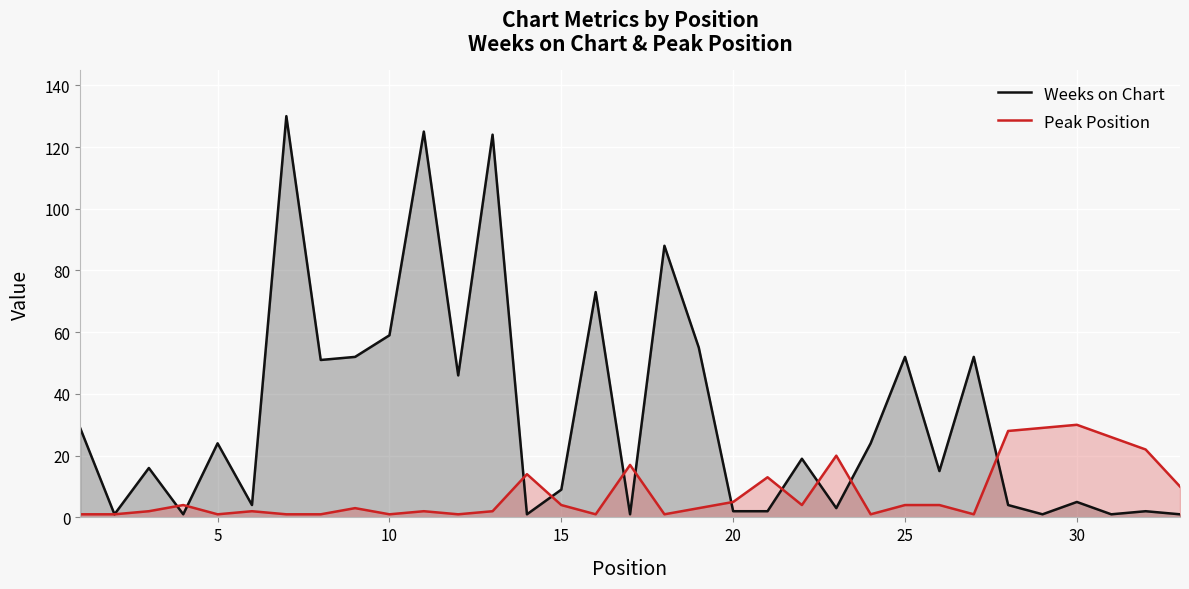

What is the maximum value for Weeks on Chart?

130